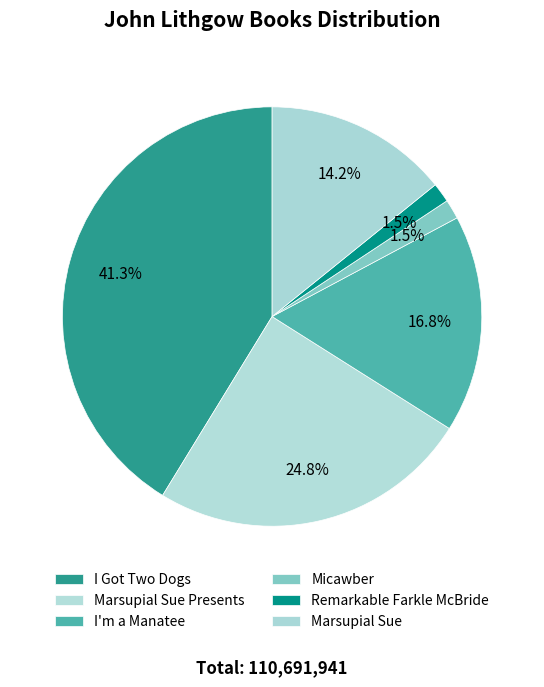

Is it true that I'm a Manatee is 17% of the pie?

True